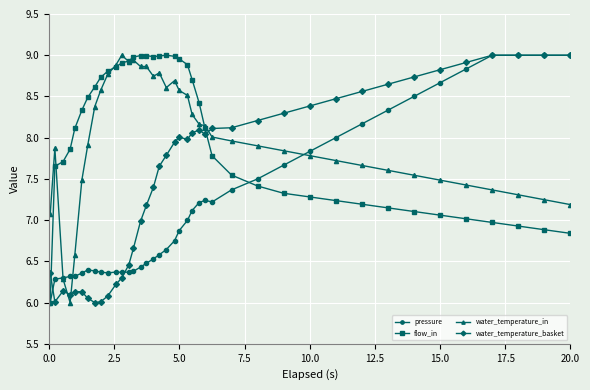

How many intersections are there between flow_in and water_temperature_basket?

2